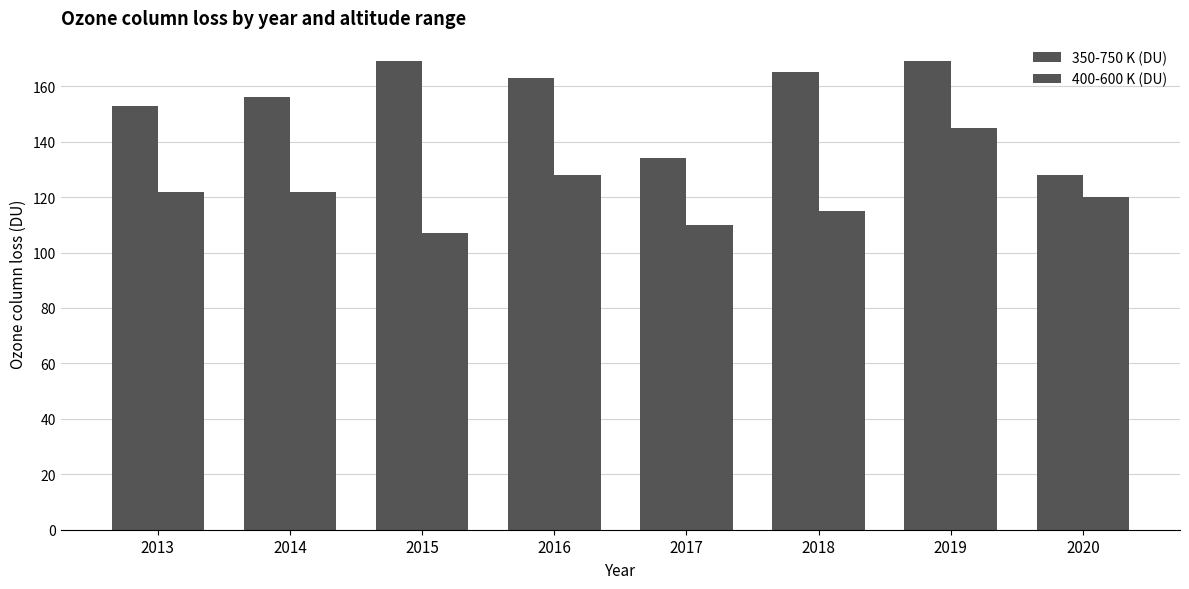

How many bars are there in total?

16